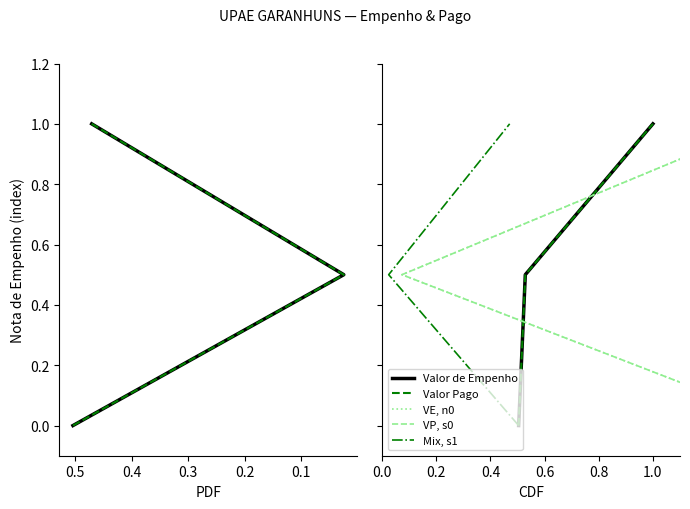

Does the chart display data point markers on the line(s)?

No